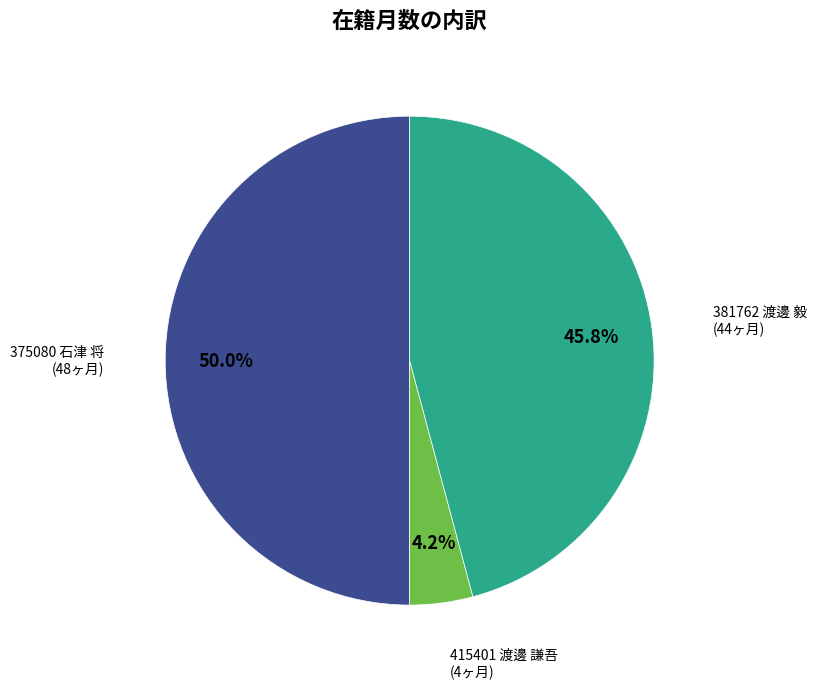

What percentage do 381762 渡邊 毅 and 375080 石津 将 together represent?

95.8%